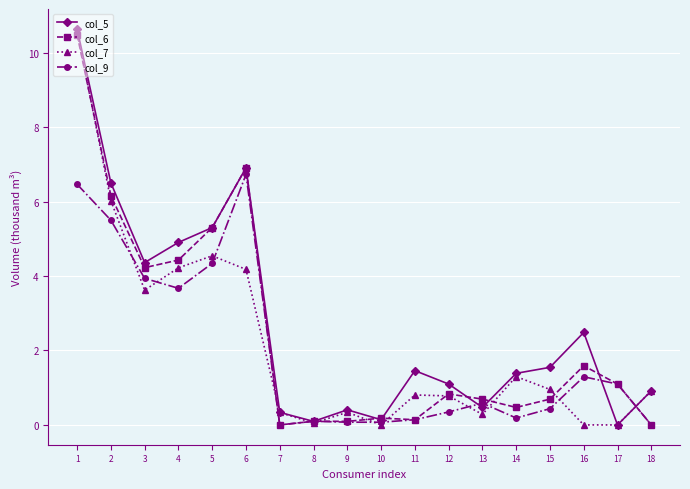

How many lines are shown in the chart?

4